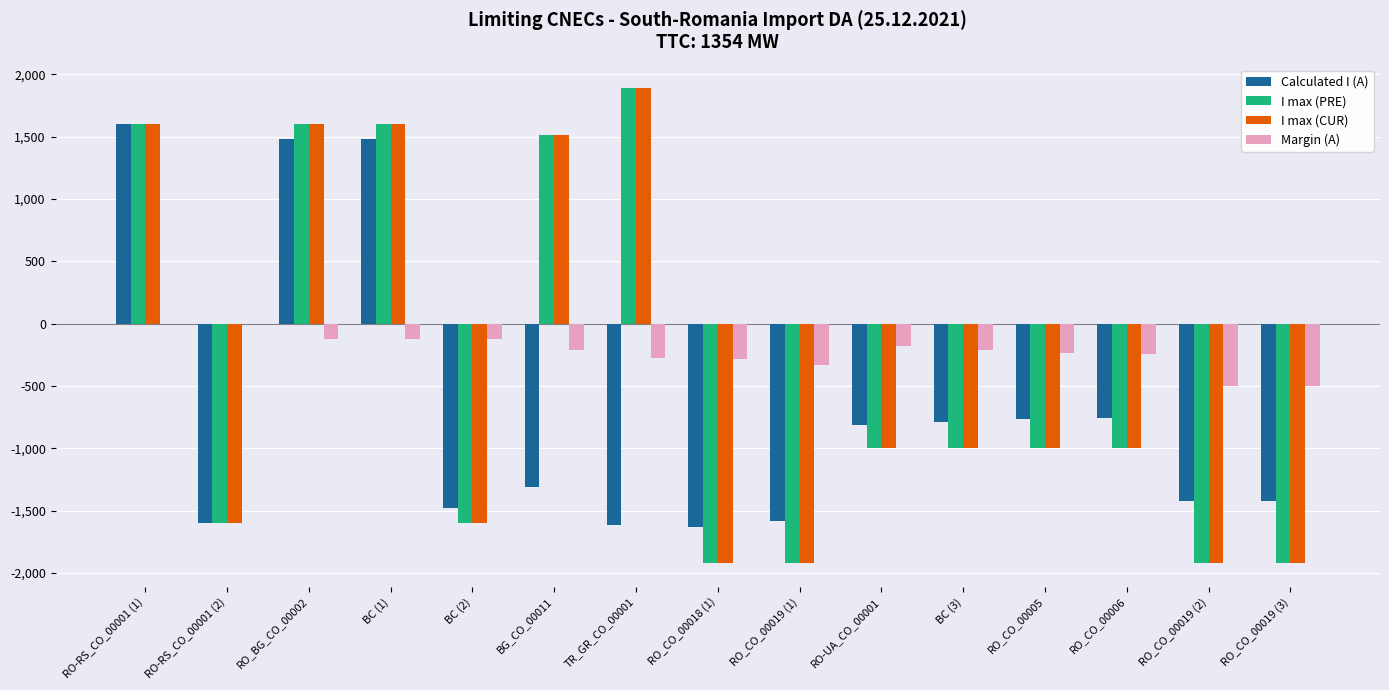

The value of I max (PRE) at RO_CO_00019 (1) is -1920. True or false?

True